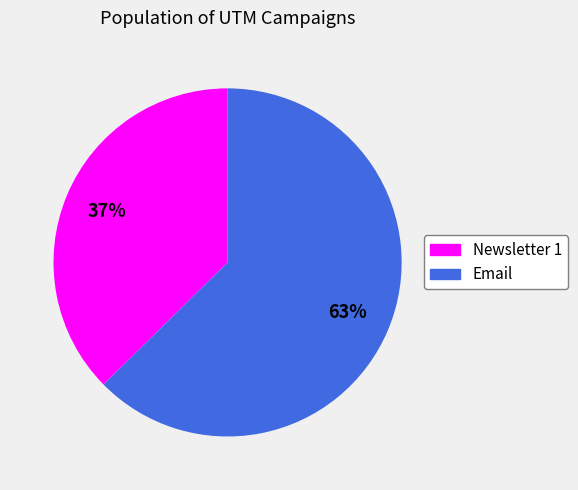

What is the smallest slice in the pie chart?

Newsletter 1